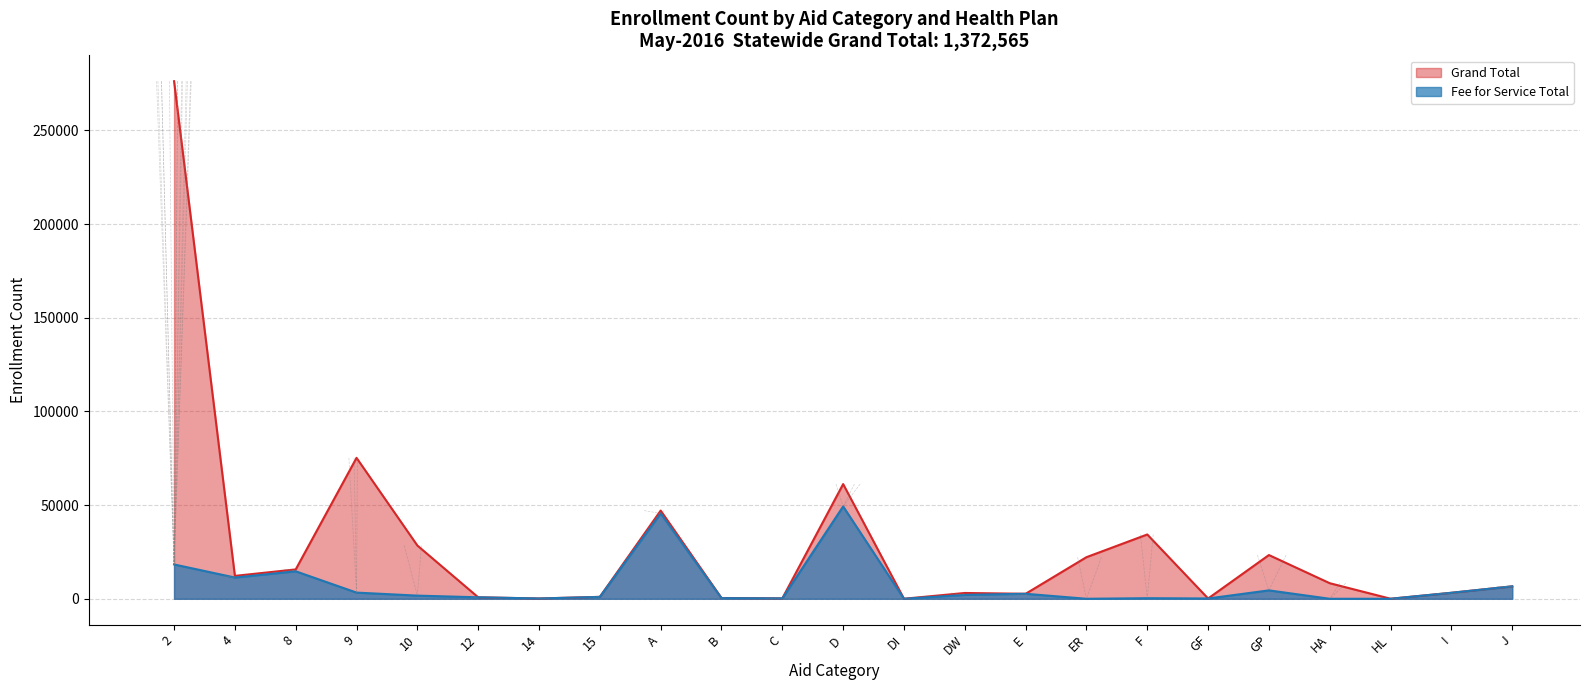

What is the total value across all series at C?

425